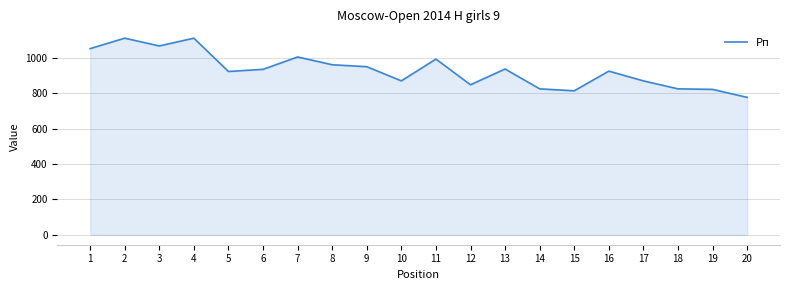

How many lines are shown in the chart?

1